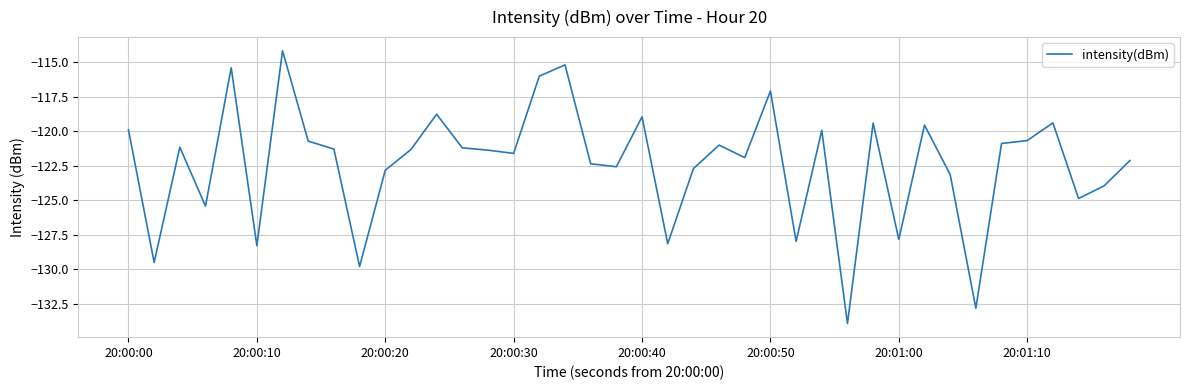

What is the greatest value displayed?

-114.2